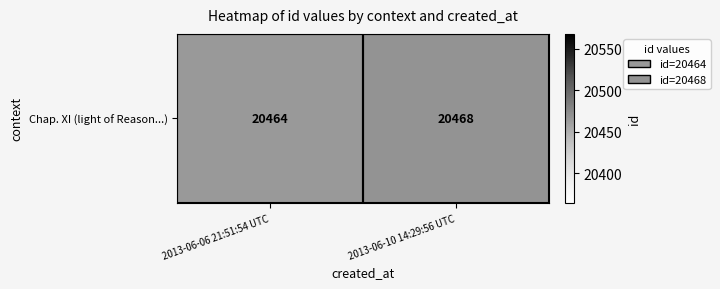

Approximately how many times larger is the value at 2013-06-10 14:29:56 UTC compared to 2013-06-06 21:51:54 UTC?

1.0